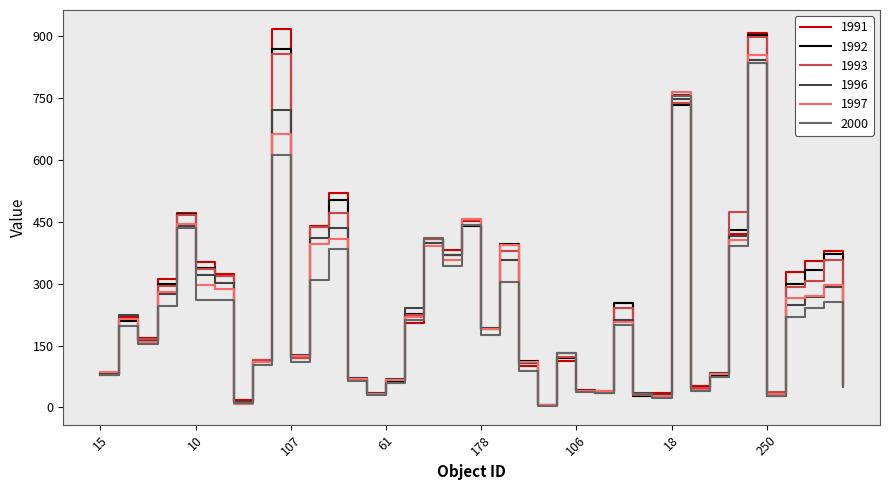

Which series has the largest range (max minus min)?

1991